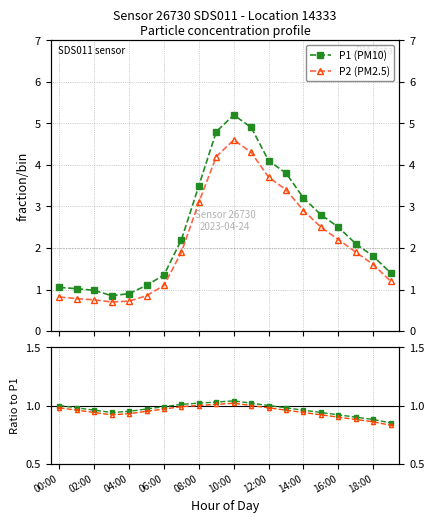

How many times do P2 ratio and P1 (PM10) cross each other?

2